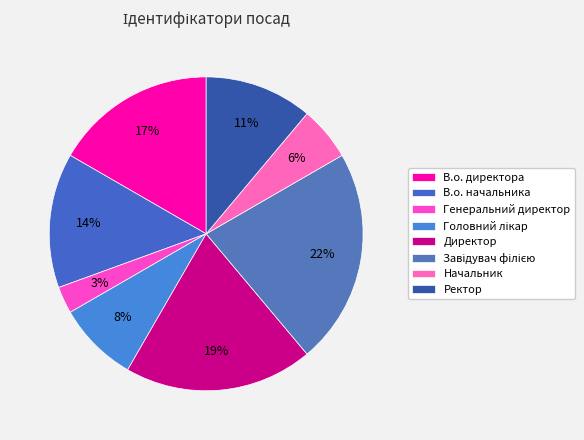

Which category has the biggest portion of the pie?

Завідувач філією